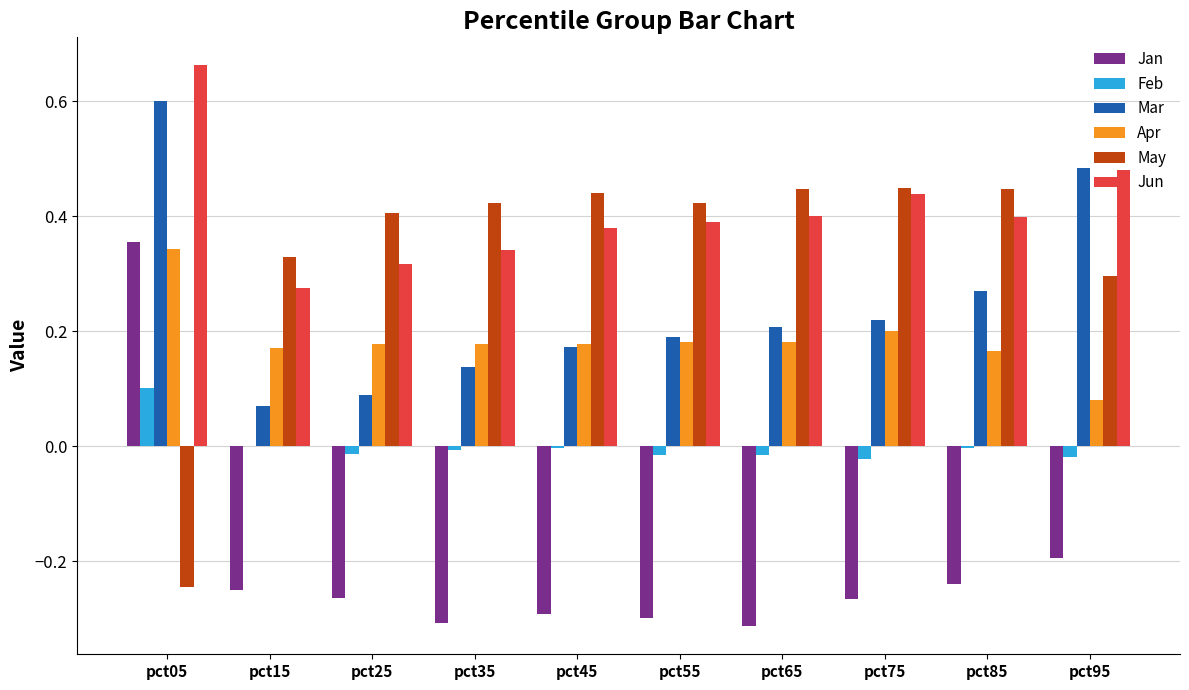

The May series shows 0.2 at pct45. True or false?

False